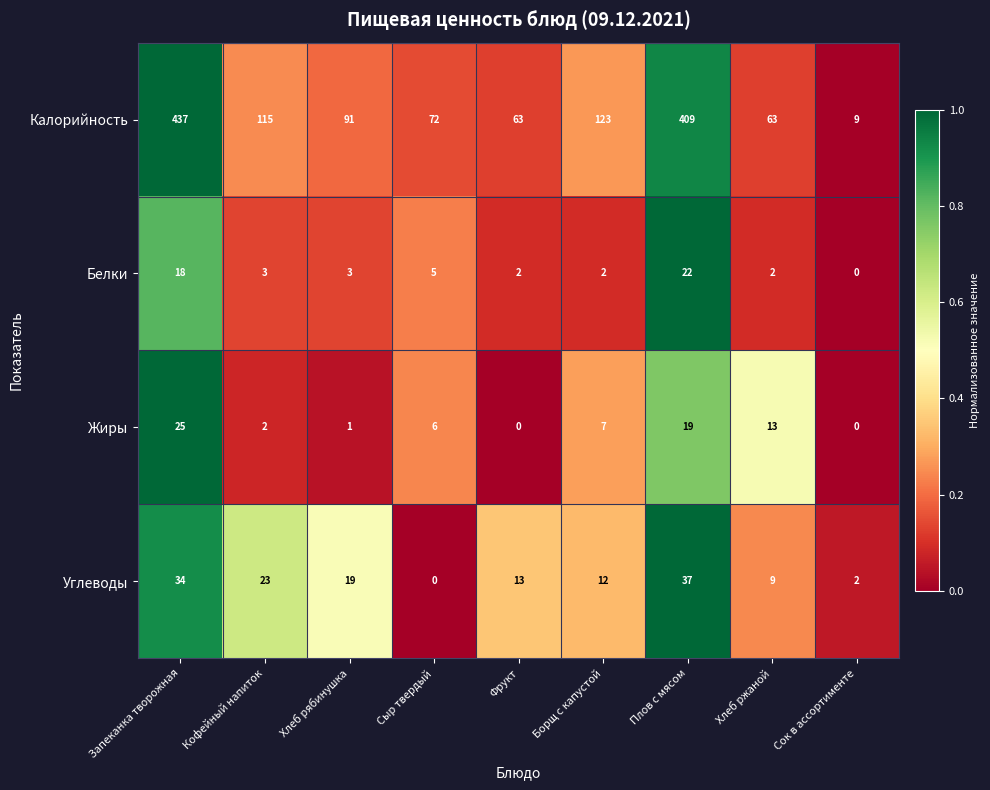

What is the greatest value displayed?

437